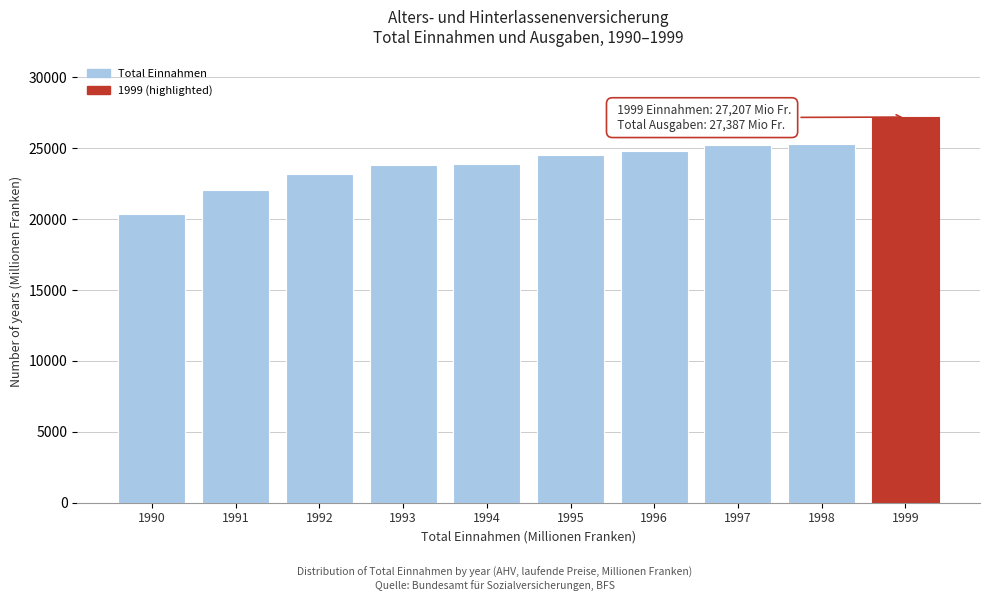

What is the difference between the maximum and minimum values?

6852.3